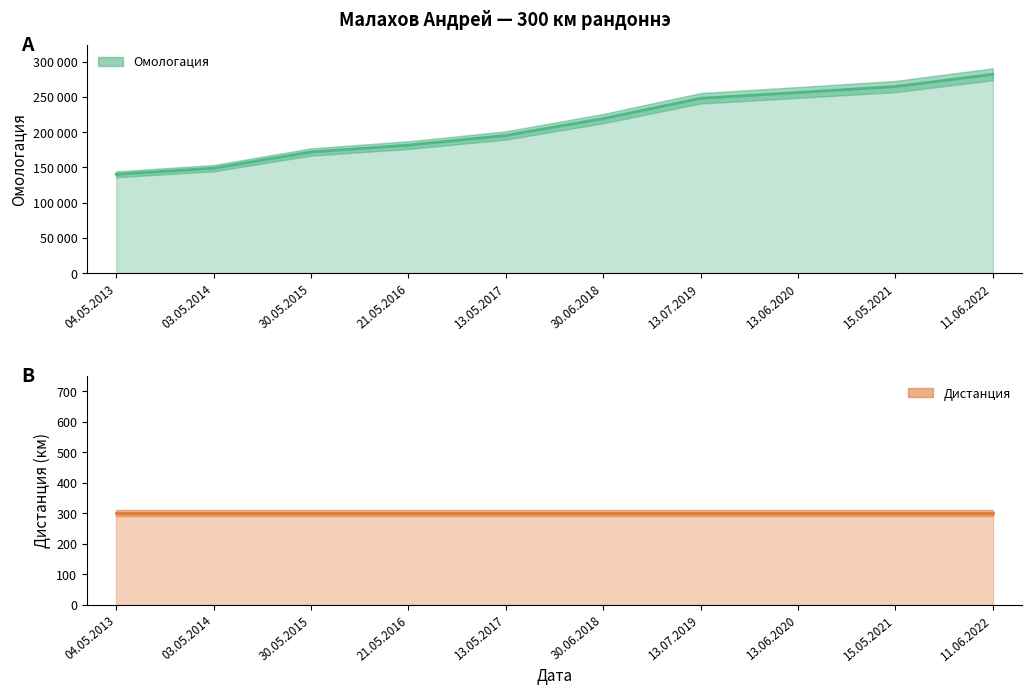

Between 21.05.2016 and 13.05.2017, which is larger?

13.05.2017